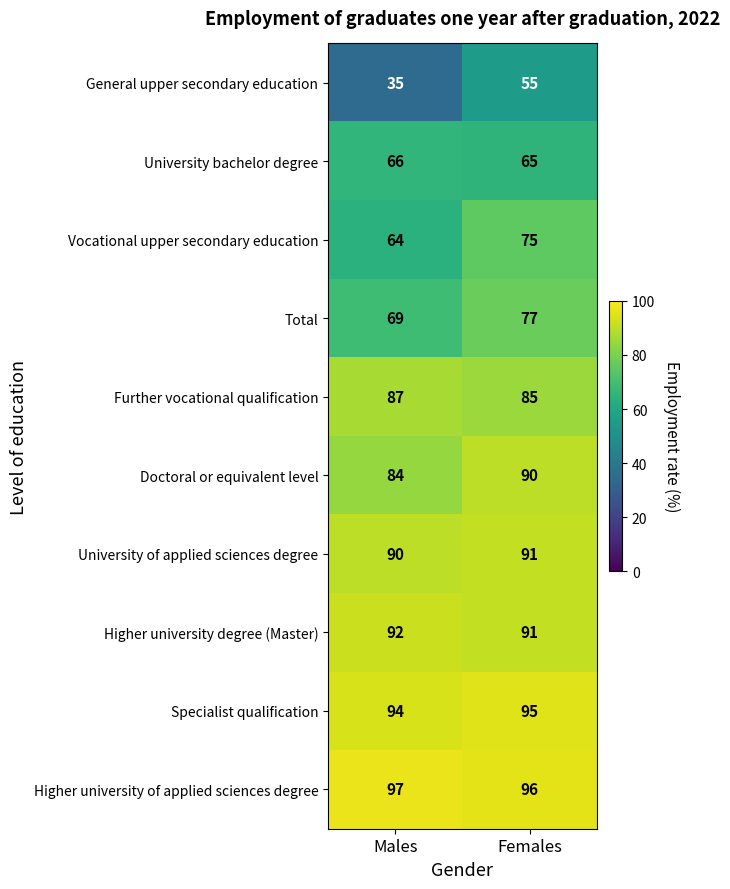

Reading left to right, list all the values displayed in this chart.

General upper secondary education: Males=35	Females=55
University bachelor degree: Males=66	Females=65
Vocational upper secondary education: Males=64	Females=75
Total: Males=69	Females=77
Further vocational qualification: Males=87	Females=85
Doctoral or equivalent level: Males=84	Females=90
University of applied sciences degree: Males=90	Females=91
Higher university degree (Master): Males=92	Females=91
Specialist qualification: Males=94	Females=95
Higher university of applied sciences degree: Males=97	Females=96